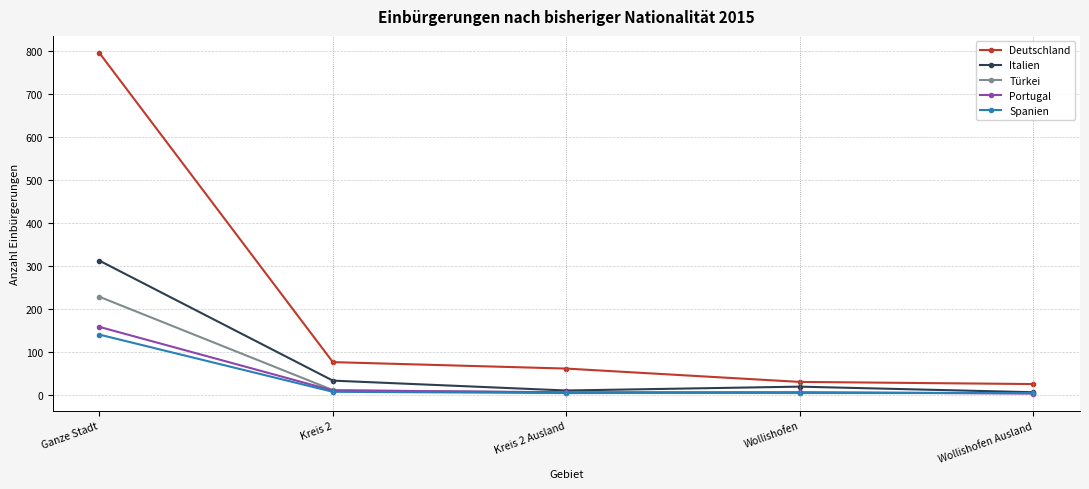

What is the value of the Deutschland point at the 4th from the left?

30